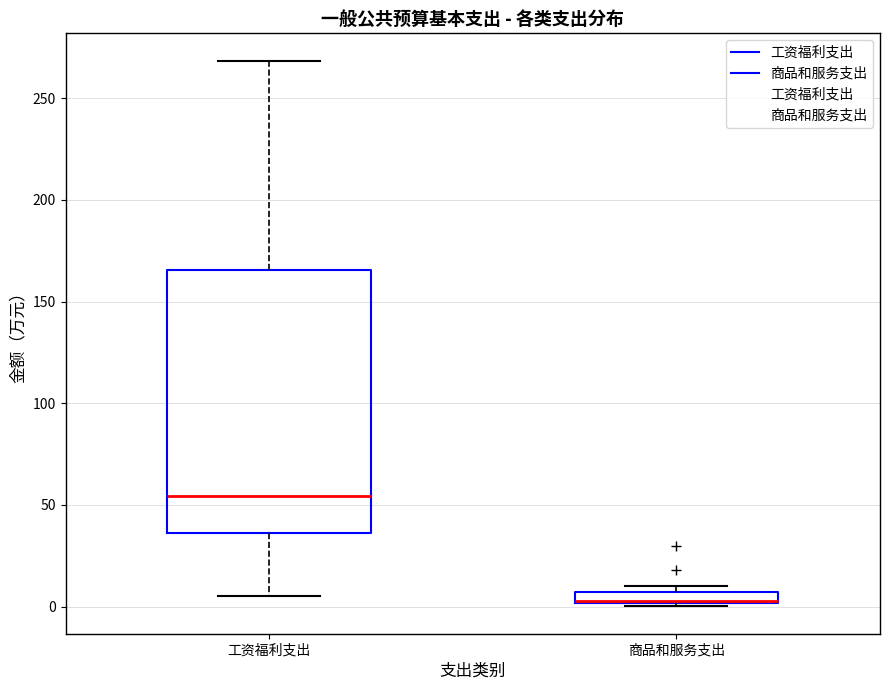

Which box has the lowest median line?

商品和服务支出